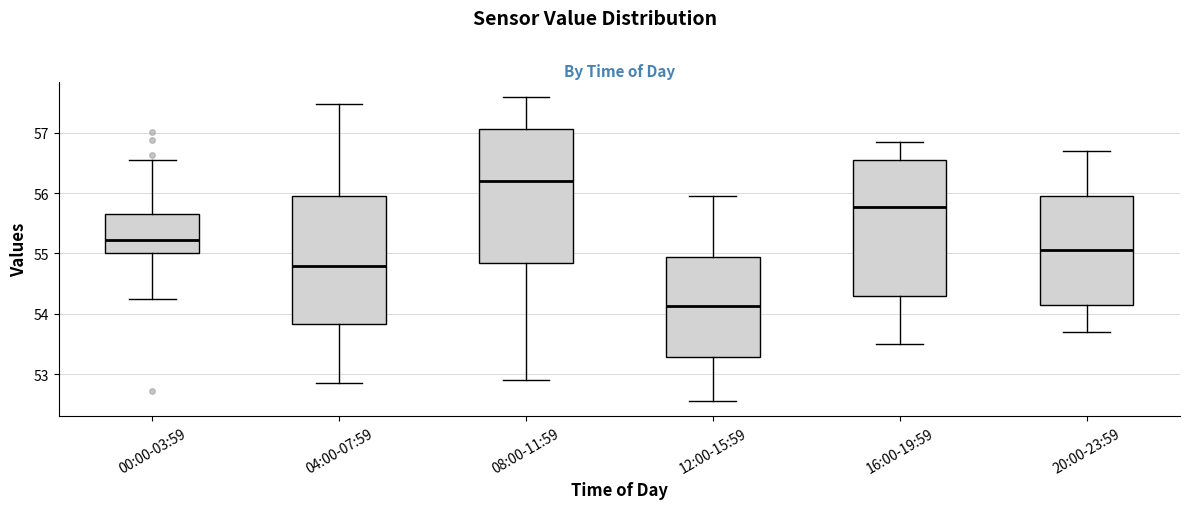

Which box's median line is the highest?

08:00-11:59